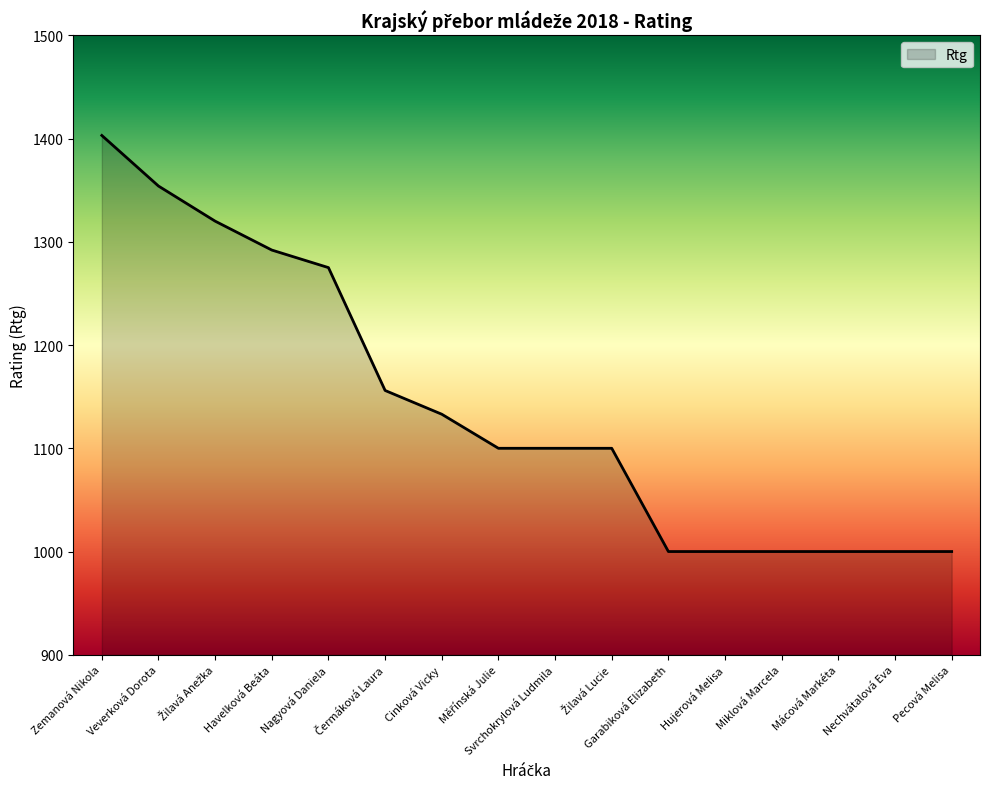

The chart shows a value of 1354 at Veverková Dorota. True or false?

True